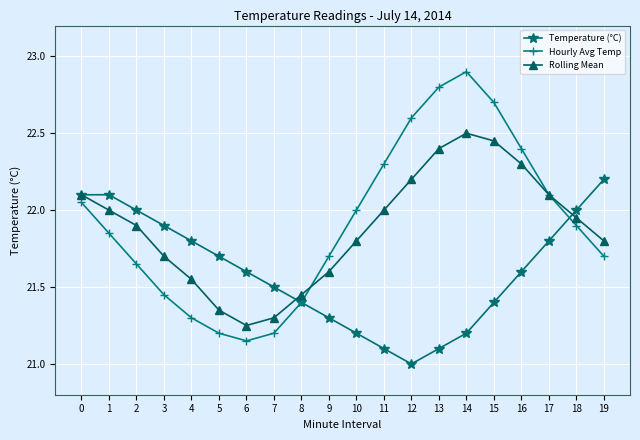

Which category has the highest value across all series?

14